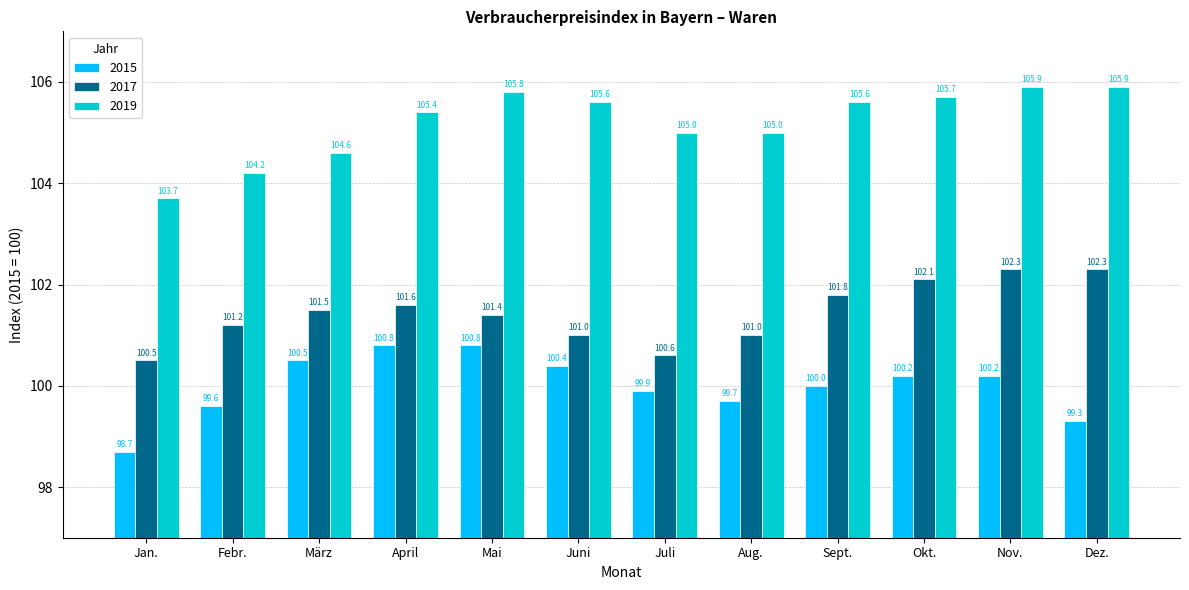

Is the value of 2017 at Sept. greater than the value of 2019 at Febr.?

No